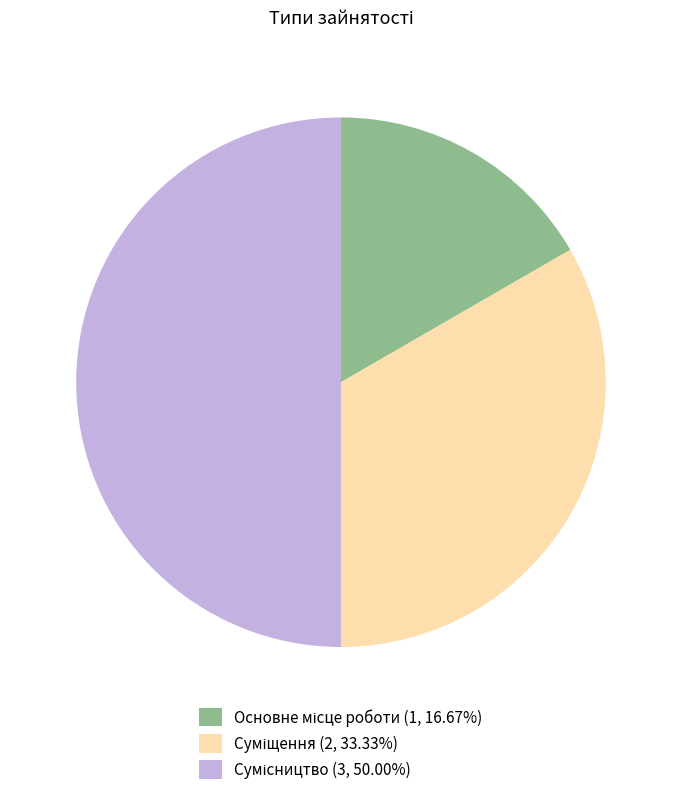

What percentage do Суміщення and Основне місце роботи together represent?

50.0%